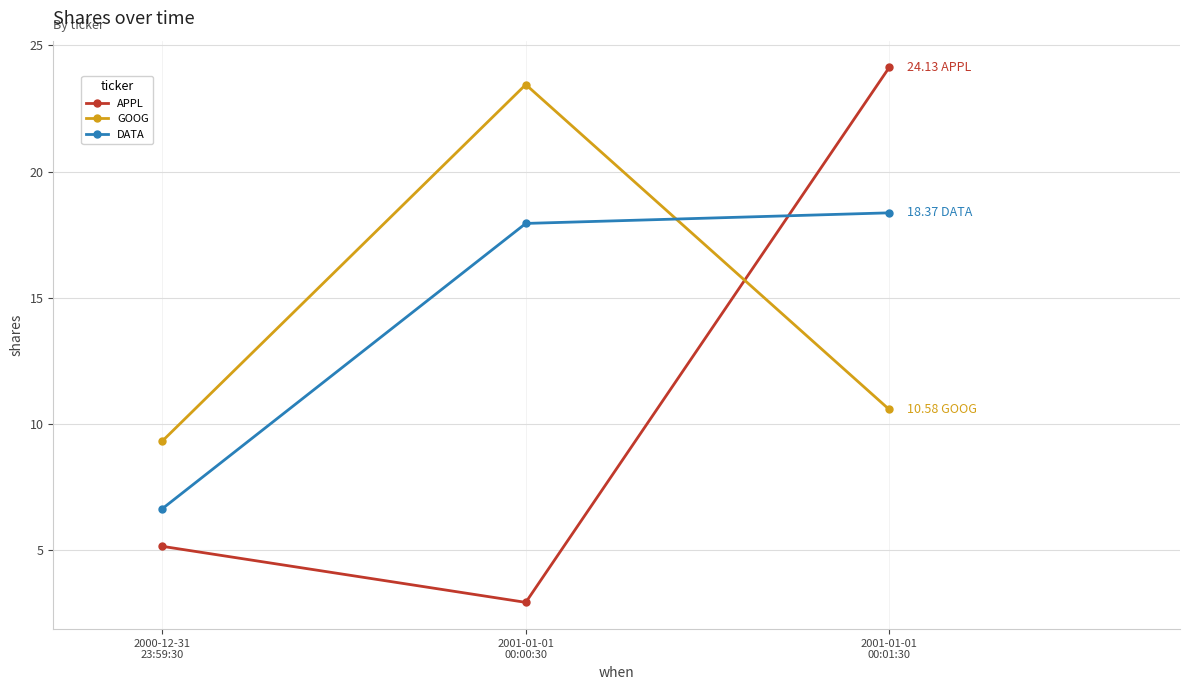

Is the value of APPL at 2001-01-01
00:00:30 greater than the value of DATA at 2001-01-01
00:00:30?

No